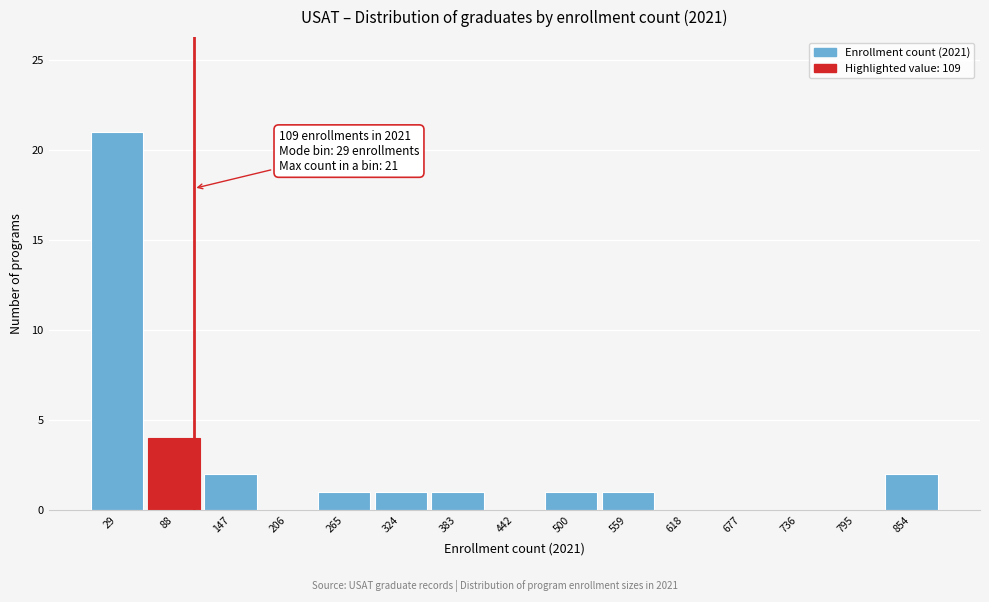

Which range on the x-axis has the tallest bar?

0 to 60